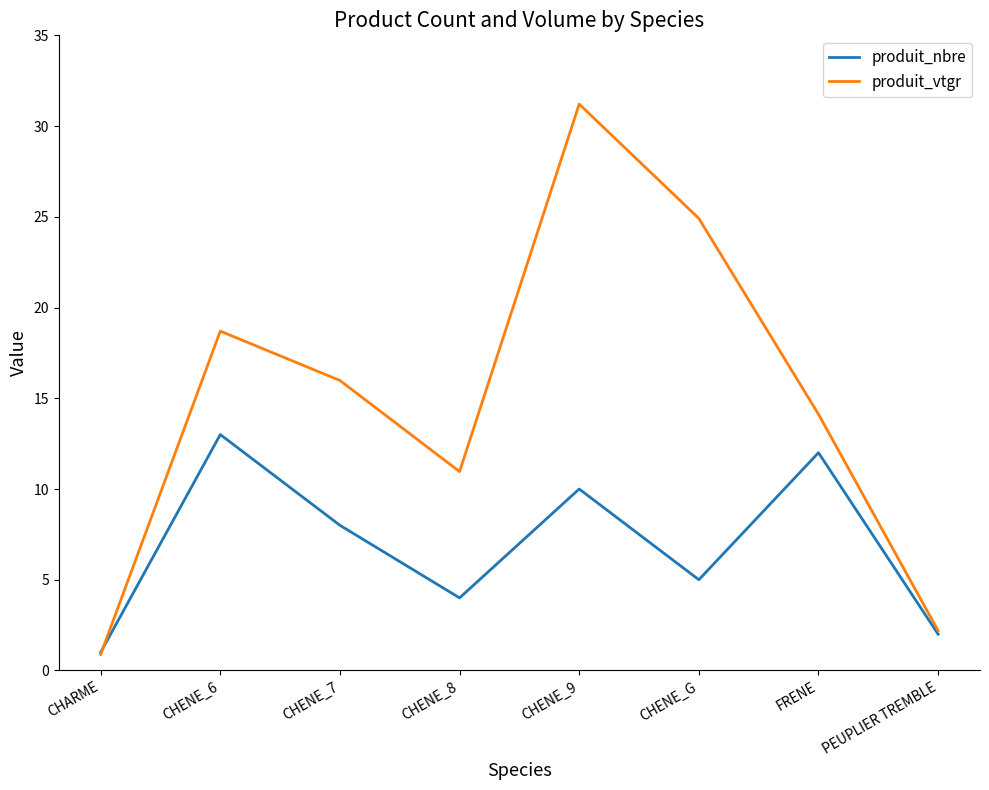

Does the chart have visible grid lines?

No